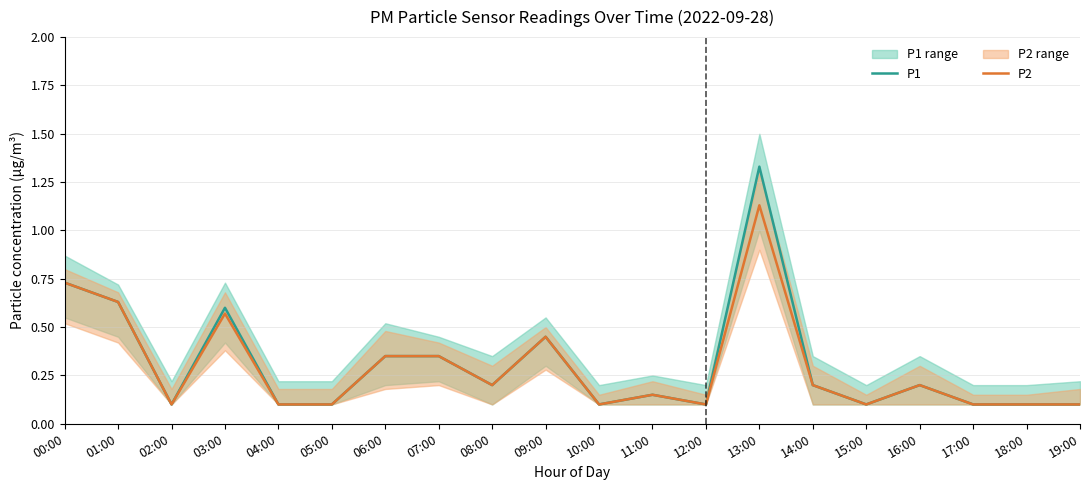

Reading left to right, what are all the values shown in this chart?

P1: 00:00=0.7	01:00=0.6	02:00=0.1	03:00=0.6	04:00=0.1	05:00=0.1	06:00=0.3	07:00=0.3	08:00=0.2	09:00=0.5	10:00=0.1	11:00=0.1	12:00=0.1	13:00=1.3	14:00=0.2	15:00=0.1	16:00=0.2	17:00=0.1	18:00=0.1	19:00=0.1
P2: 00:00=0.7	01:00=0.6	02:00=0.1	03:00=0.6	04:00=0.1	05:00=0.1	06:00=0.3	07:00=0.3	08:00=0.2	09:00=0.5	10:00=0.1	11:00=0.1	12:00=0.1	13:00=1.1	14:00=0.2	15:00=0.1	16:00=0.2	17:00=0.1	18:00=0.1	19:00=0.1